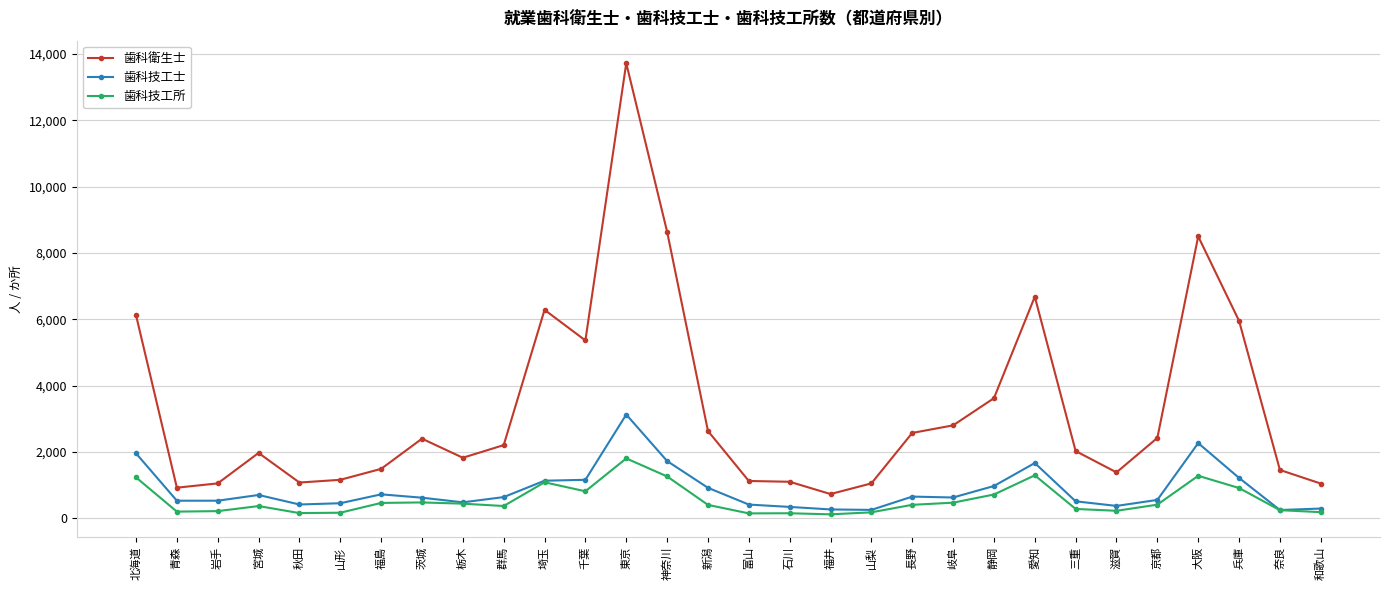

True or false: 歯科技工士 has more than 0 points higher than both neighbors.

True